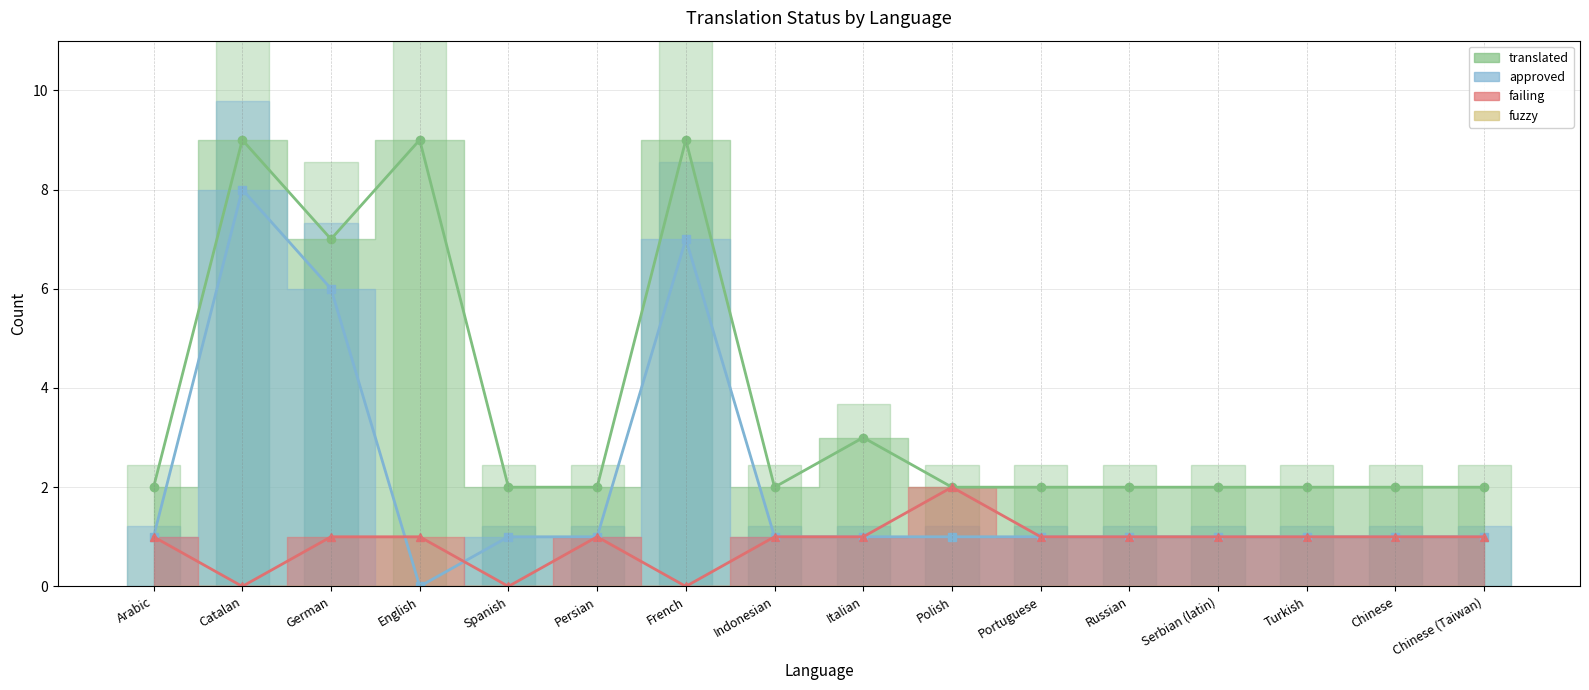

Is it true that translated equals 2 at Indonesian?

True